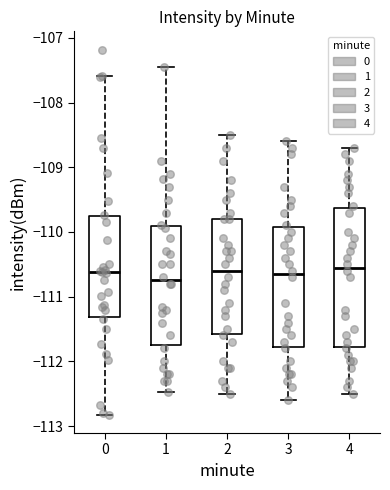

Reading left to right, transcribe this box plot: for each box, give where its median line is, the range the box spans, and where its two whiskers end, as read against the y-axis. The values are not printed on the chart, so give them approximately, as read against the axis.

0: median -110.6, box -111.3 to -109.8, whiskers -112.8 to -107.6
1: median -110.7, box -111.7 to -109.9, whiskers -112.5 to -107.5
2: median -110.6, box -111.6 to -109.8, whiskers -112.5 to -108.5
3: median -110.6, box -111.8 to -109.9, whiskers -112.6 to -108.6
4: median -110.5, box -111.8 to -109.6, whiskers -112.5 to -108.7